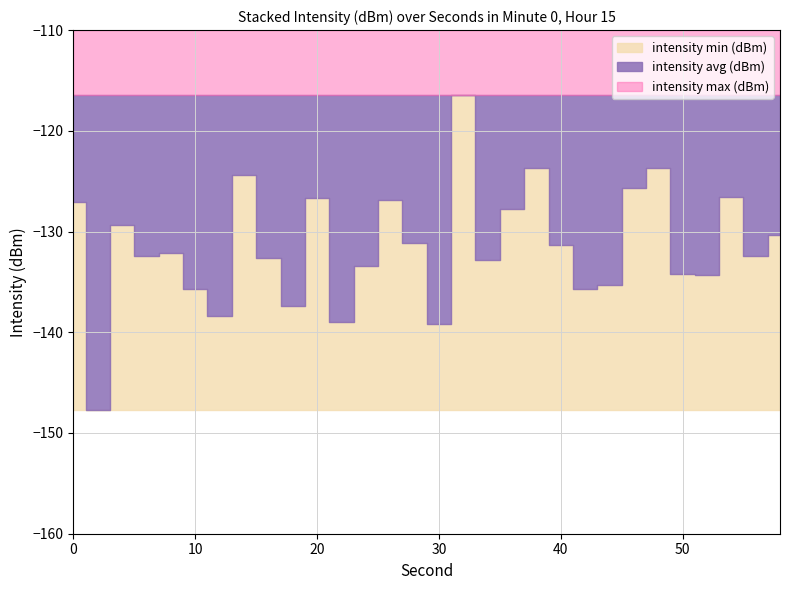

What is the average value of the intensity avg (dBm) series?

-131.5